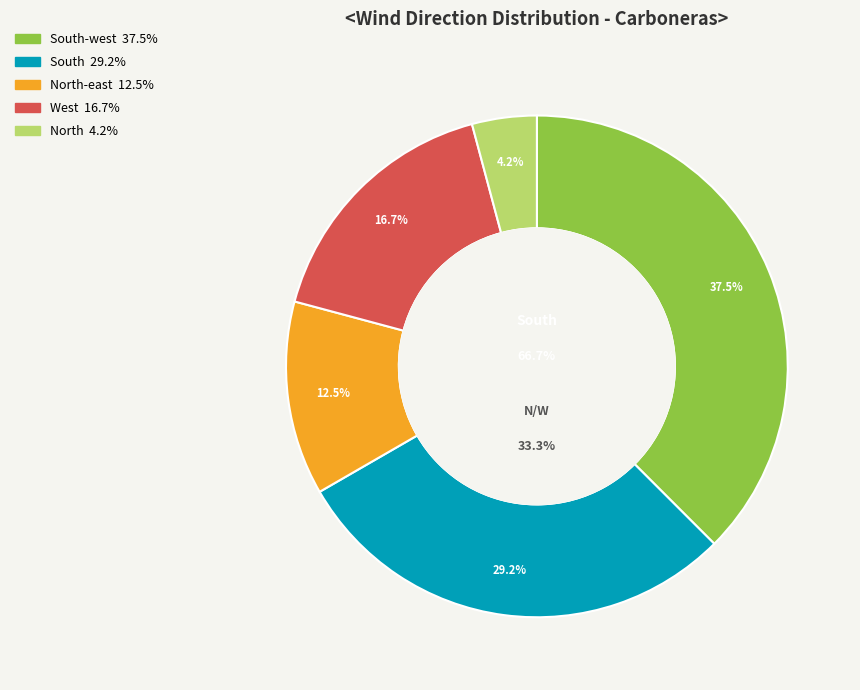

Approximately how many times larger is the value at West compared to North?

4.0